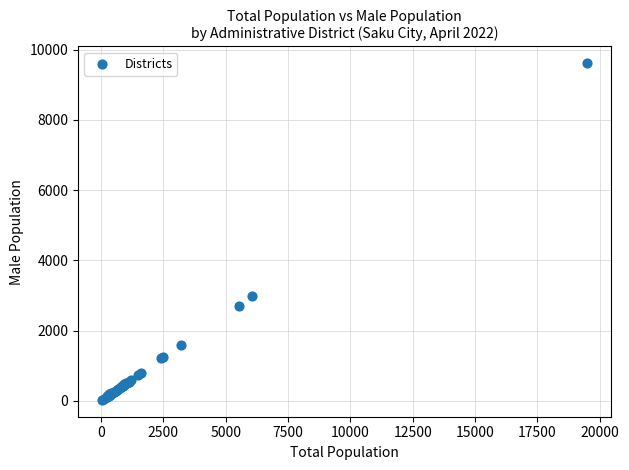

What Y value in the scatter plot is closest to 4819?

2975